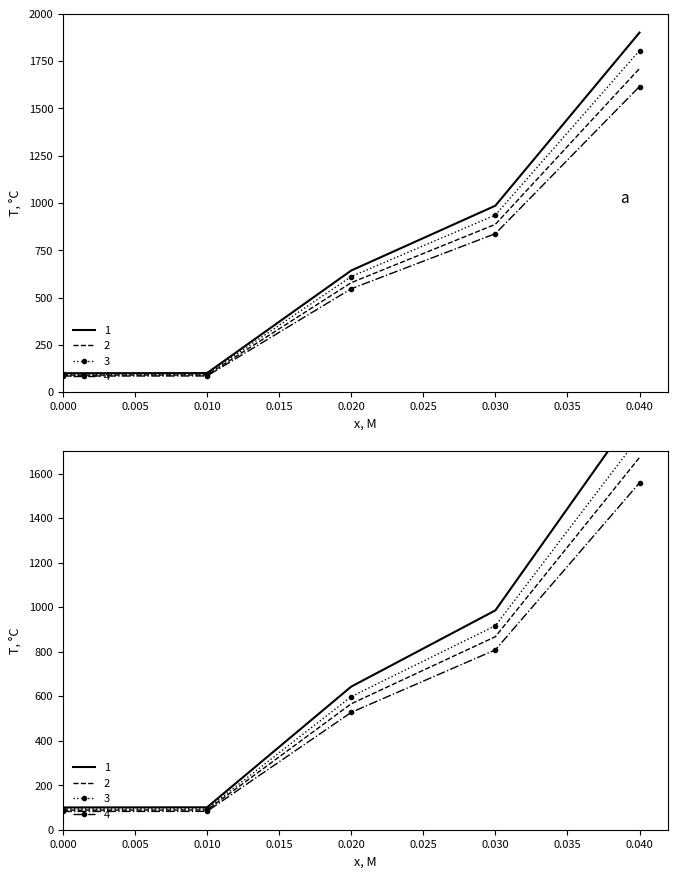

True or false: the data has more than 2 interior local peaks.

False